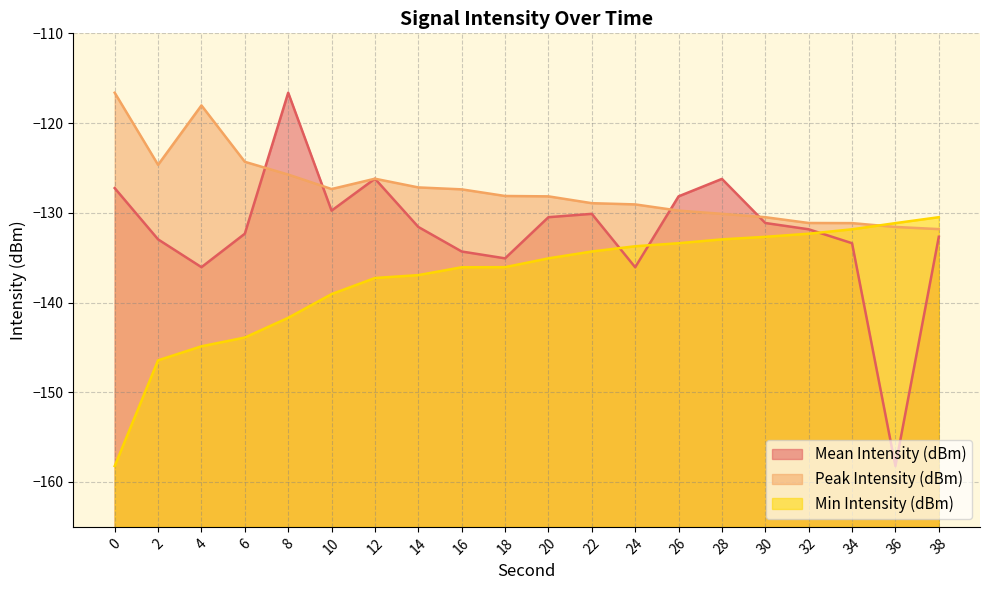

At which label is Min Intensity (dBm) closest to -144?

6